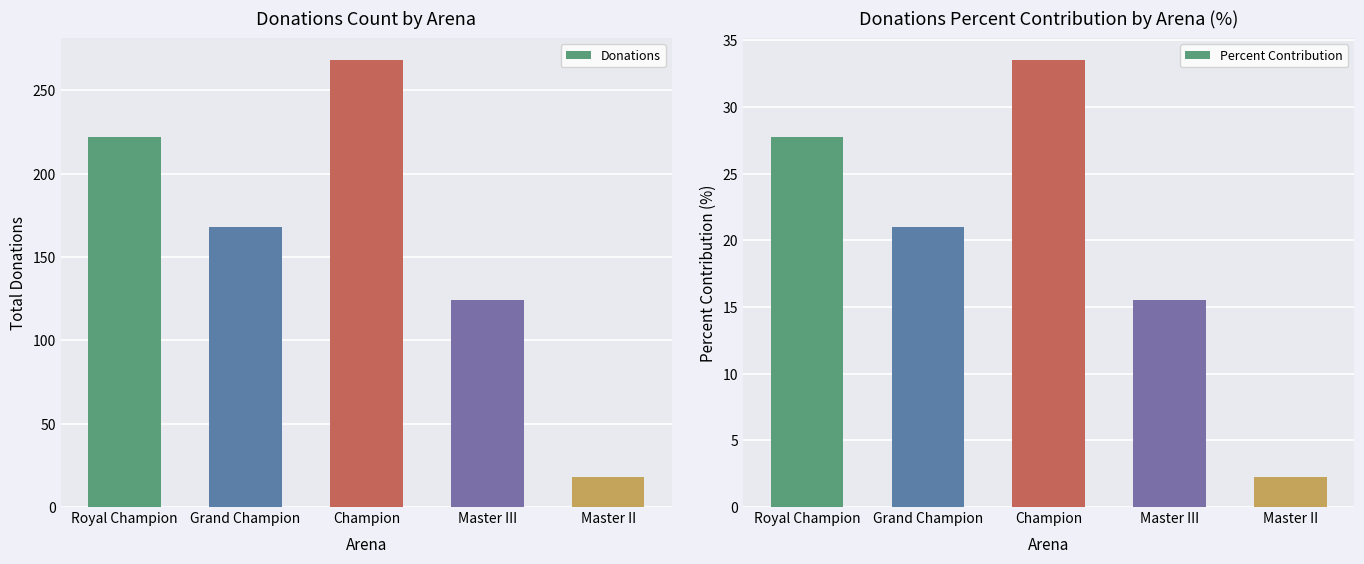

What is the difference between the Donations values at Royal Champion and Master III?

98